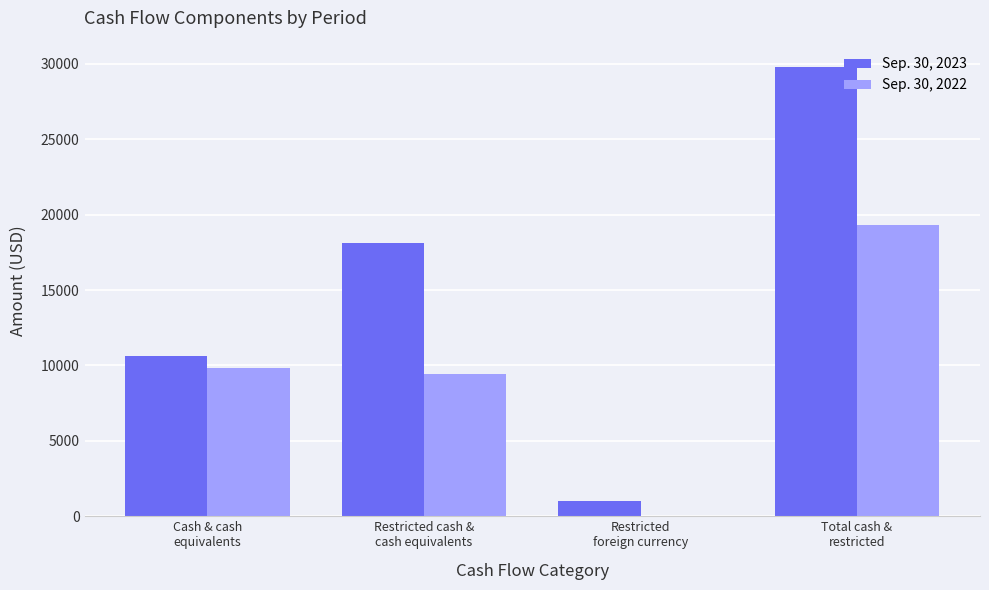

Which series has the largest total across all categories?

Sep. 30, 2023